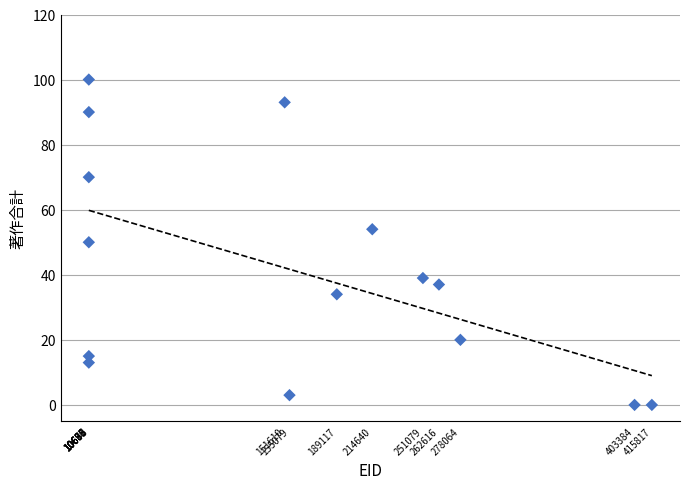

What is the range of X values (max minus min)?

405141